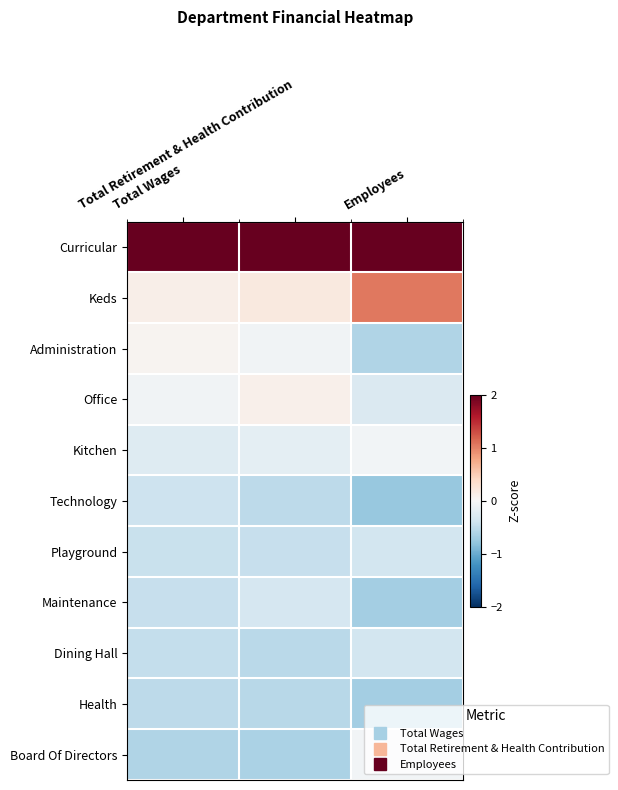

Reading left to right, transcribe all the data shown in this chart.

Curricular: Total Wages=3.1	Total Retirement & Health Contribution=3.0	Employees=2.8
Keds: Total Wages=0.1	Total Retirement & Health Contribution=0.2	Employees=1.0
Administration: Total Wages=0.1	Total Retirement & Health Contribution=-0.1	Employees=-0.6
Office: Total Wages=-0.1	Total Retirement & Health Contribution=0.1	Employees=-0.3
Kitchen: Total Wages=-0.3	Total Retirement & Health Contribution=-0.2	Employees=-0.0
Technology: Total Wages=-0.4	Total Retirement & Health Contribution=-0.5	Employees=-0.8
Playground: Total Wages=-0.4	Total Retirement & Health Contribution=-0.5	Employees=-0.4
Maintenance: Total Wages=-0.5	Total Retirement & Health Contribution=-0.3	Employees=-0.7
Dining Hall: Total Wages=-0.5	Total Retirement & Health Contribution=-0.5	Employees=-0.4
Health: Total Wages=-0.5	Total Retirement & Health Contribution=-0.6	Employees=-0.7
Board Of Directors: Total Wages=-0.6	Total Retirement & Health Contribution=-0.6	Employees=-0.0